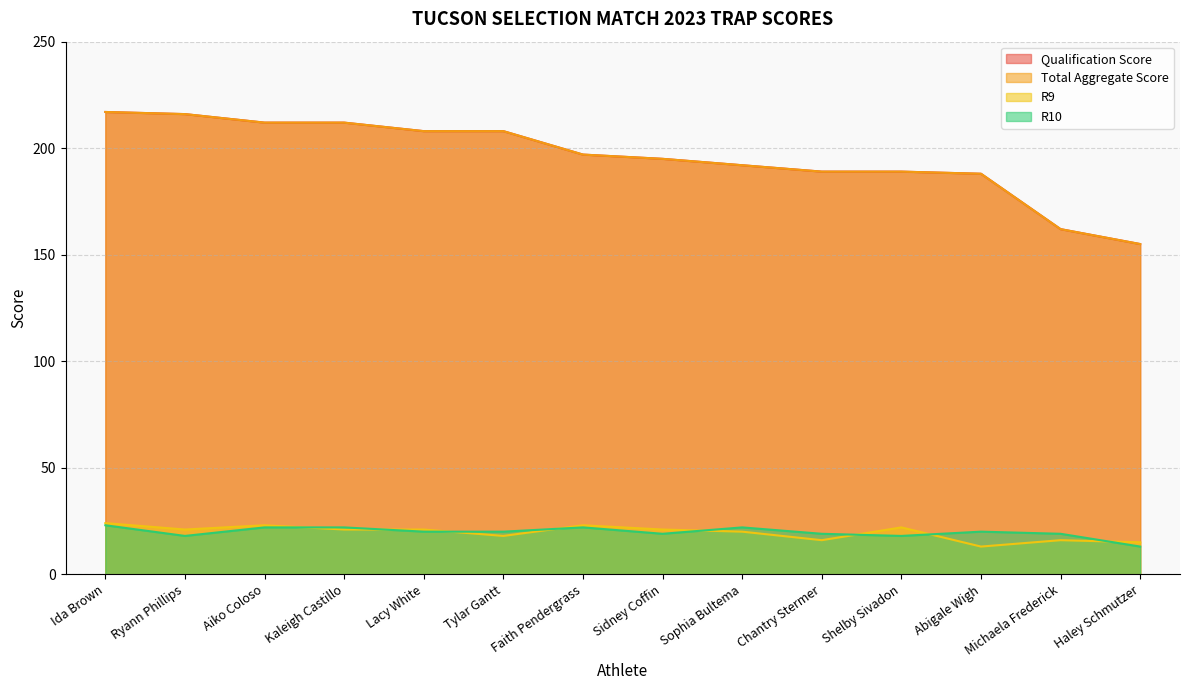

True or false: Total Aggregate Score and R9 intersect in this chart.

False